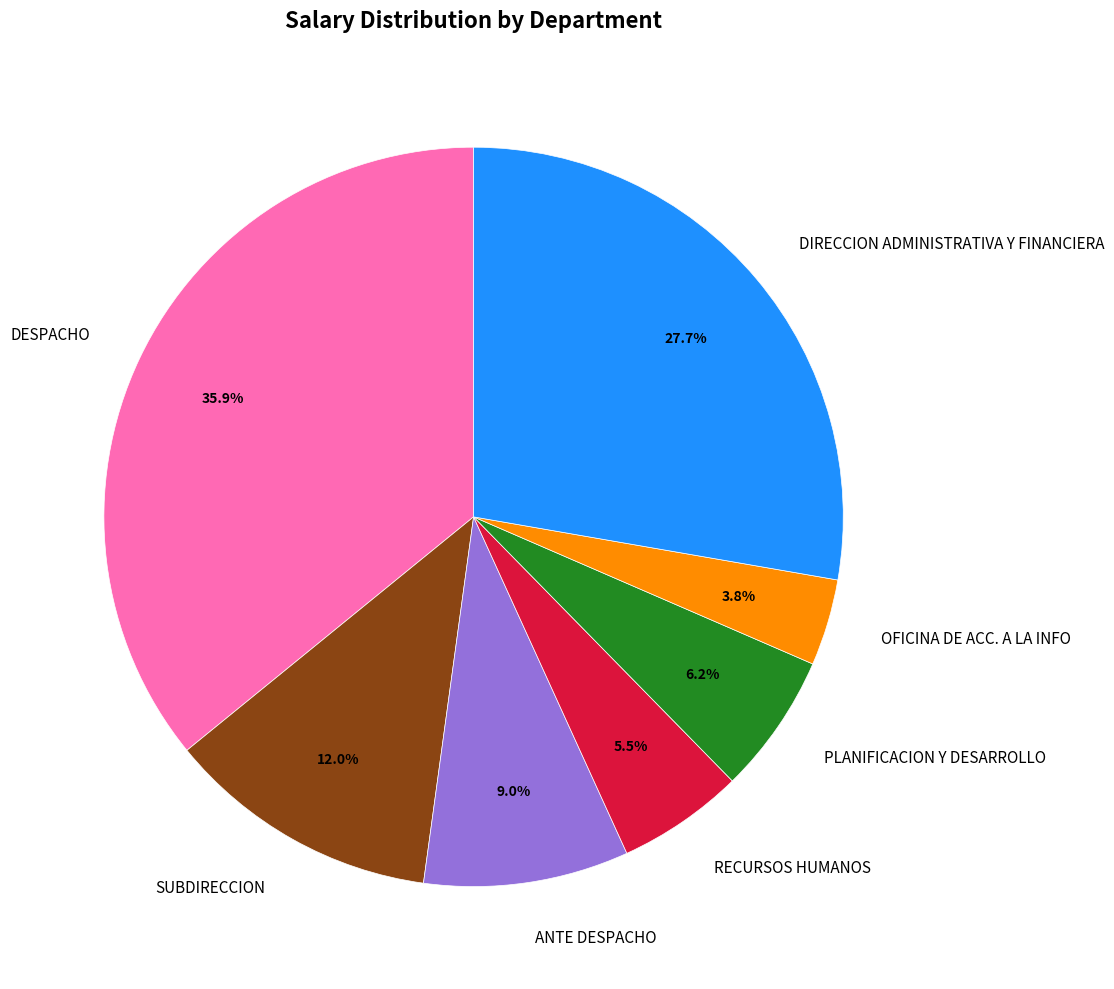

Does OFICINA DE ACC. A LA INFO account for over 50% of the chart?

No